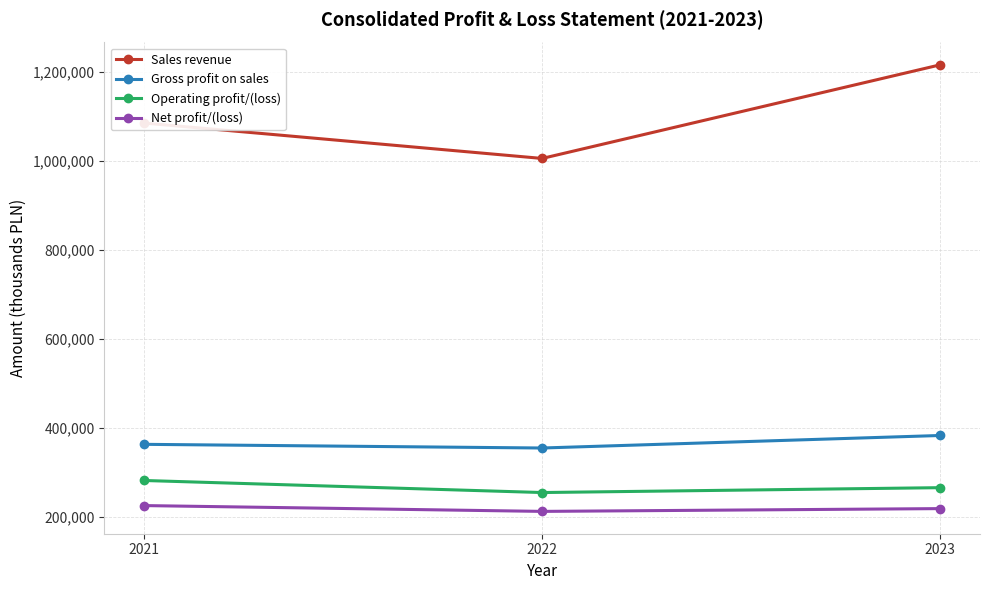

Reading left to right, what are all the values shown in this chart?

Sales revenue: 1085215	1005660	1215944
Gross profit on sales: 363530	355272	383393
Operating profit/(loss): 282314	255249	266199
Net profit/(loss): 225965	212898	219151